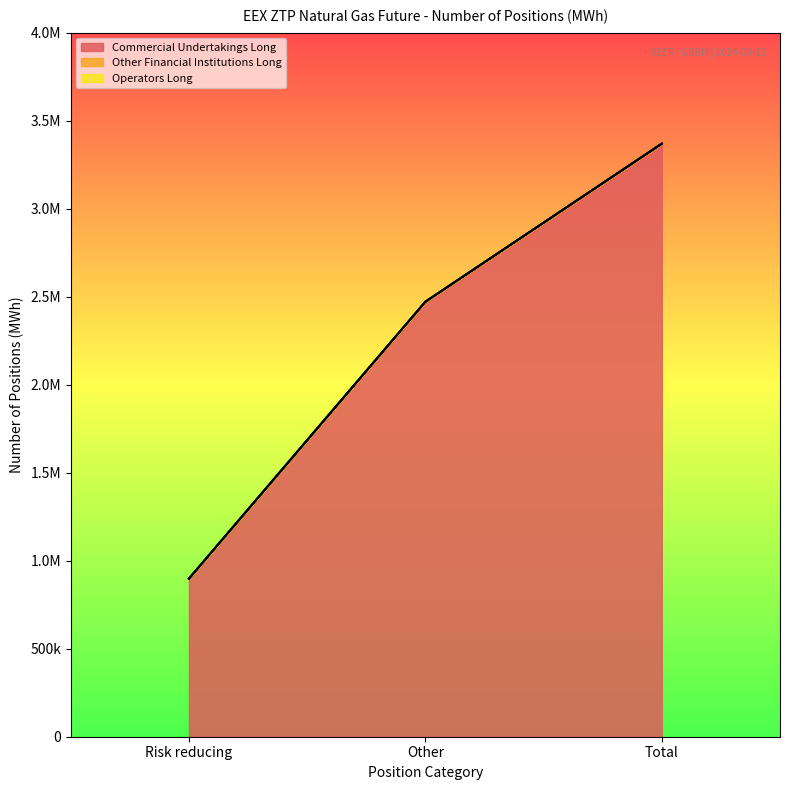

Which series changed the most between Risk reducing and Other?

Commercial Undertakings Long